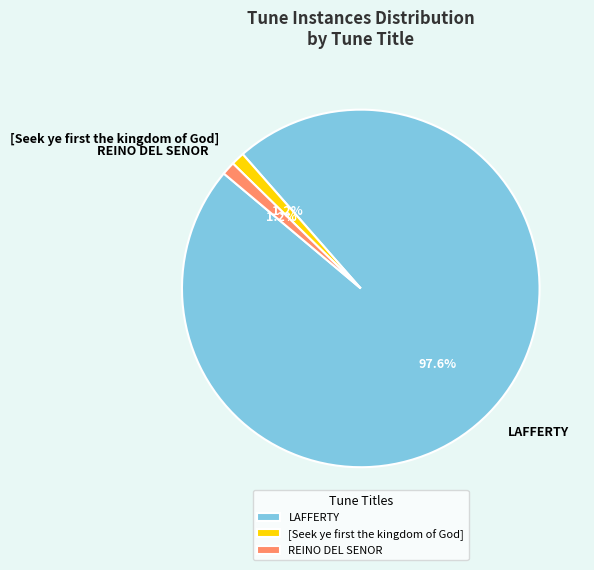

What percentage do REINO DEL SENOR and LAFFERTY together represent?

98.8%